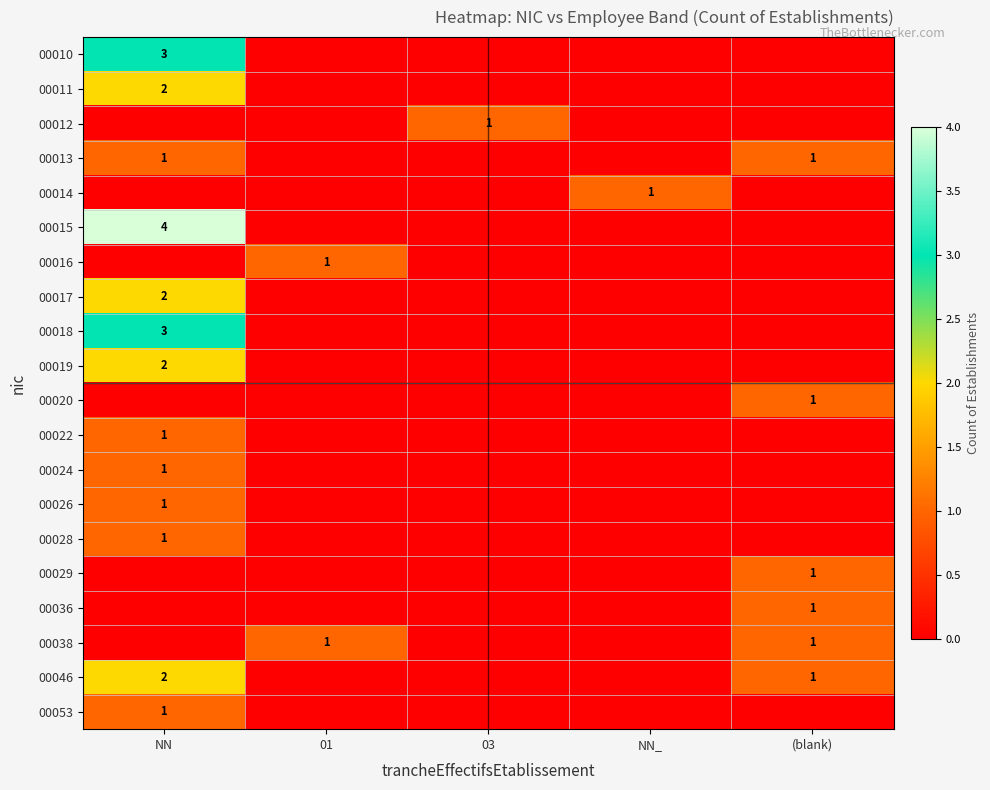

How many series are shown in this chart?

20